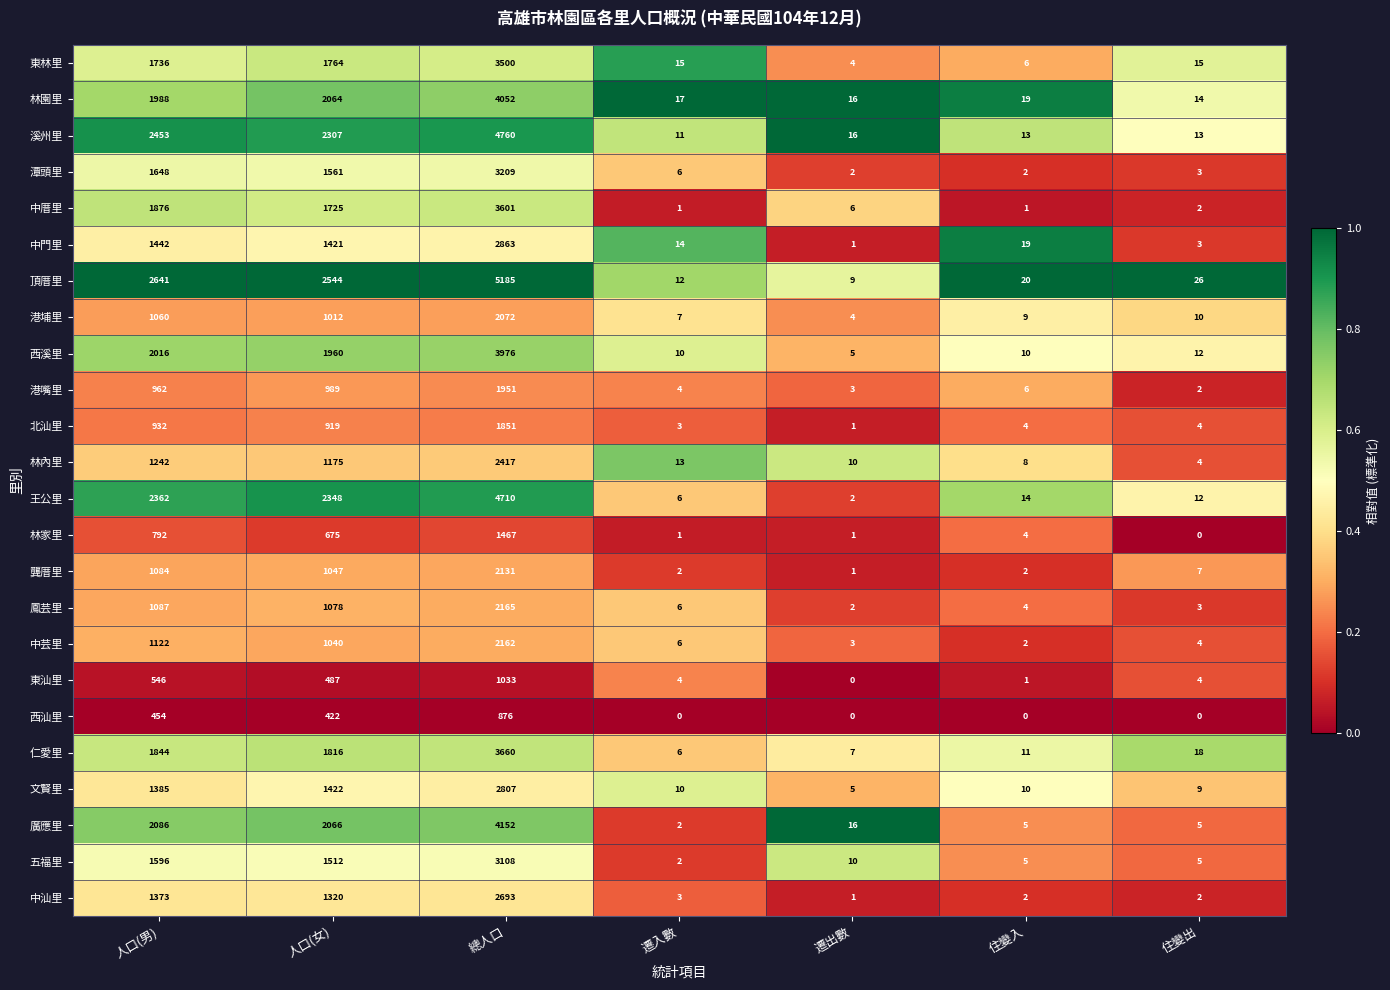

At which category does the chart reach its peak across all series?

總人口